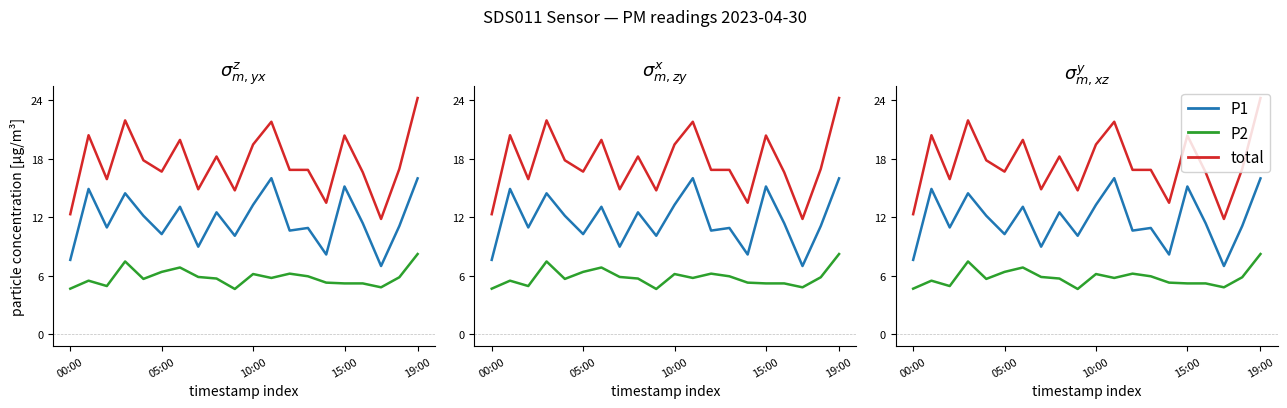

What are all the series names shown in the legend?

P1, P2, total